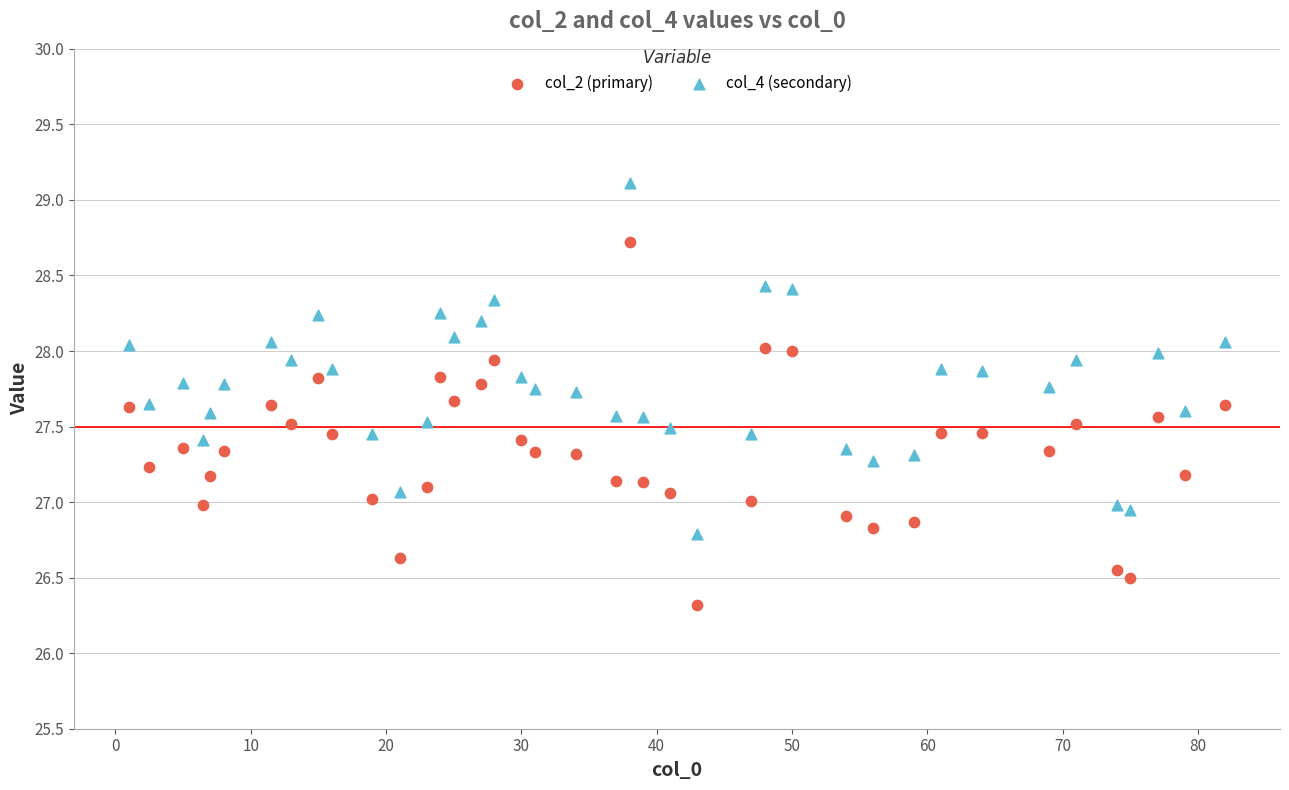

Across all data points, what is the range of Y values (max minus min)?

2.8